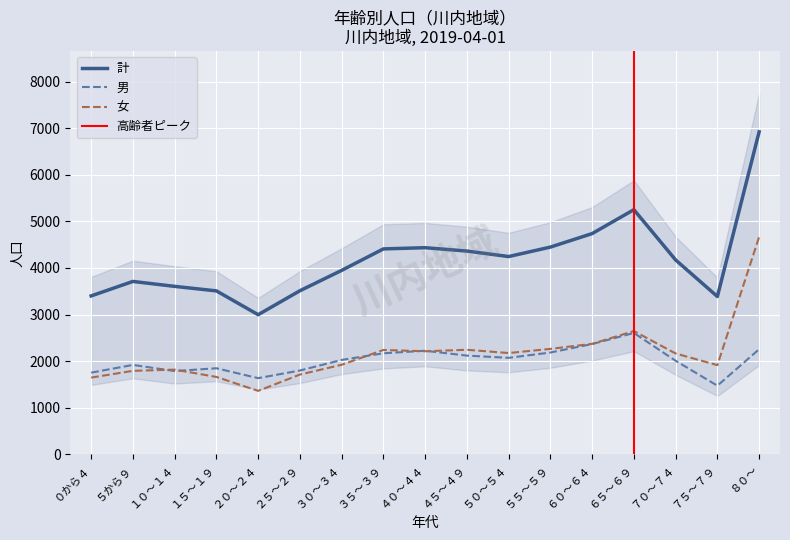

Where does the 女 series first go above 2164?

３５～３９